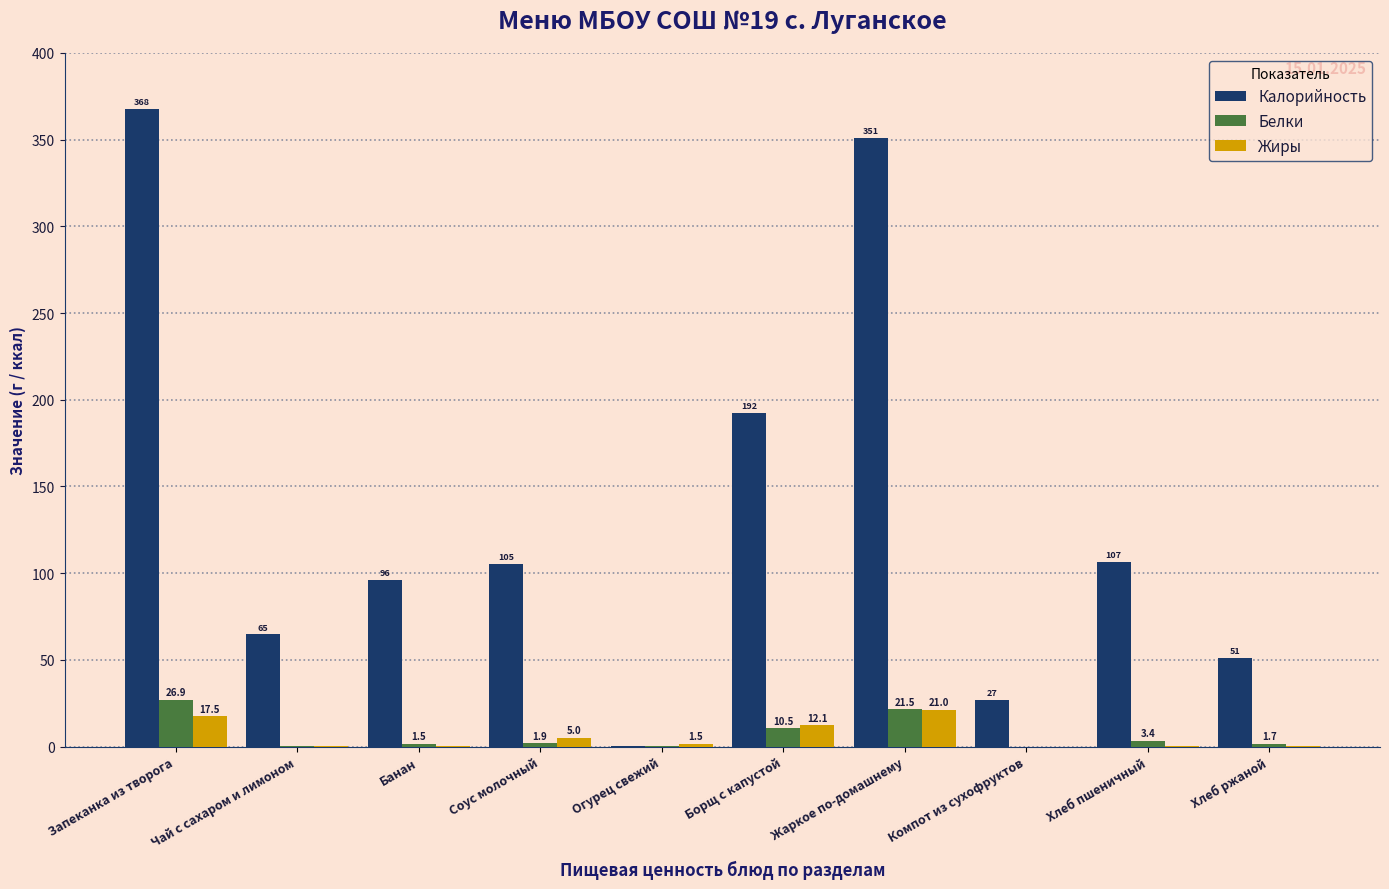

Where is Жиры nearest to the value 10?

Борщ с капустой